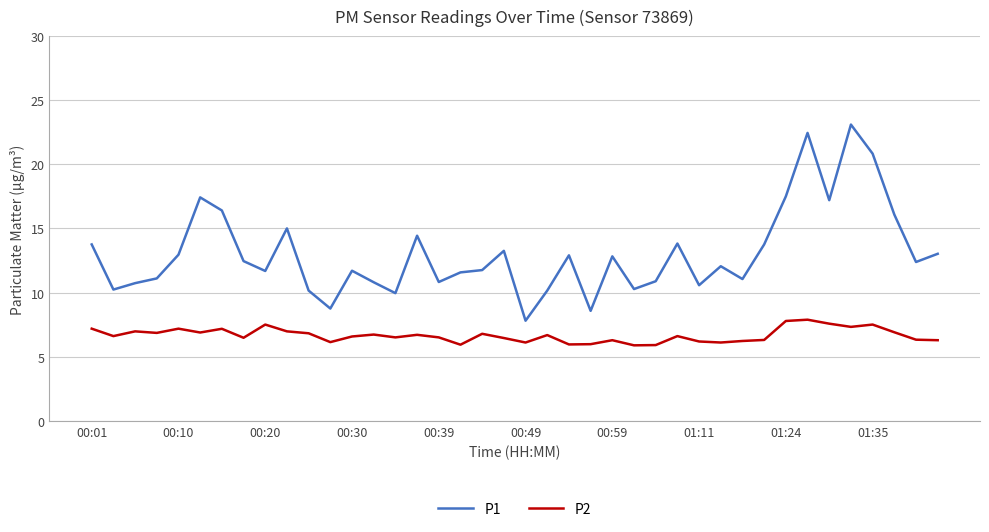

True or false: P1 and P2 cross at least once.

False